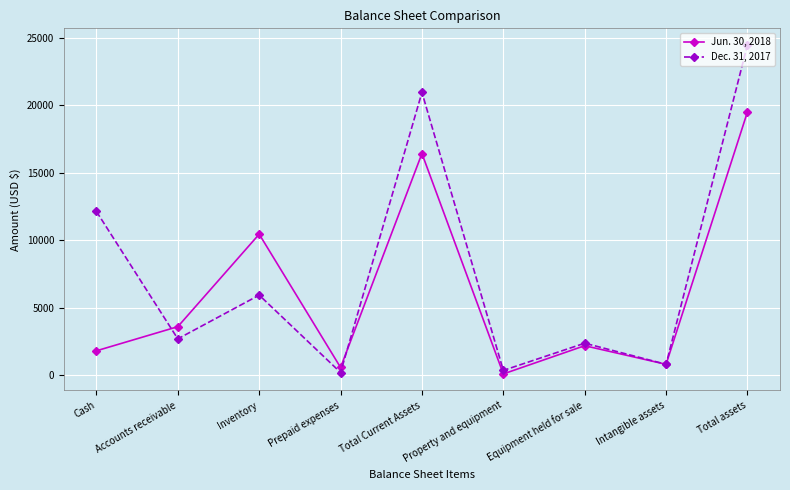

Reading left to right, list all the values displayed in this chart.

Jun. 30, 2018: 1807	3594	10447	572	16420	94	2184	805	19503
Dec. 31, 2017: 12127	2691	5931	199	20948	353	2370	805	24476